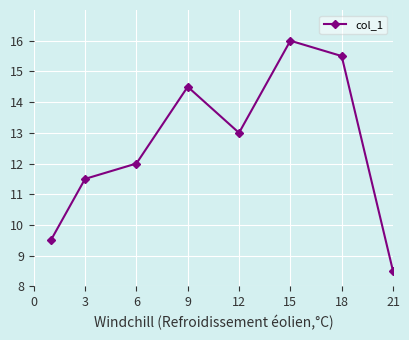

What is the greatest value displayed?

16.0